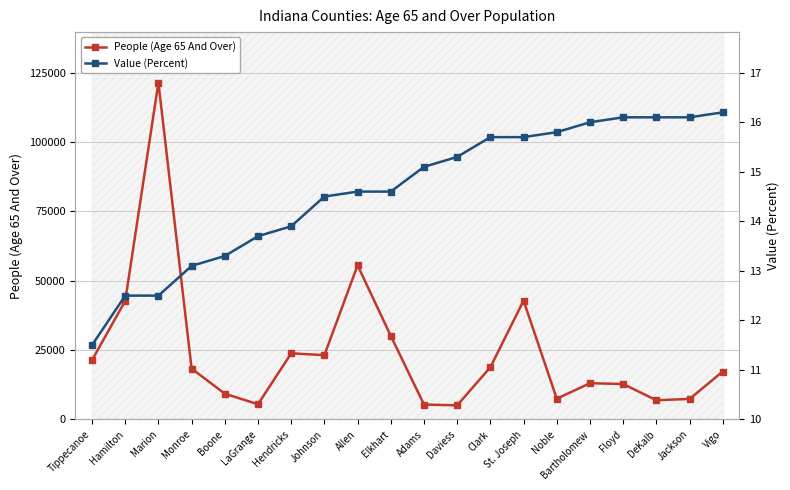

What is the spread (max minus min) of values at Bartholomew?

13053.0